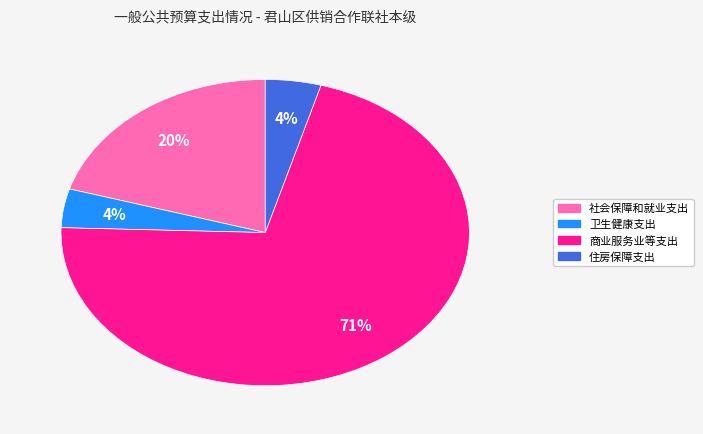

Do 卫生健康支出 and 商业服务业等支出 together represent more than half of the pie?

Yes